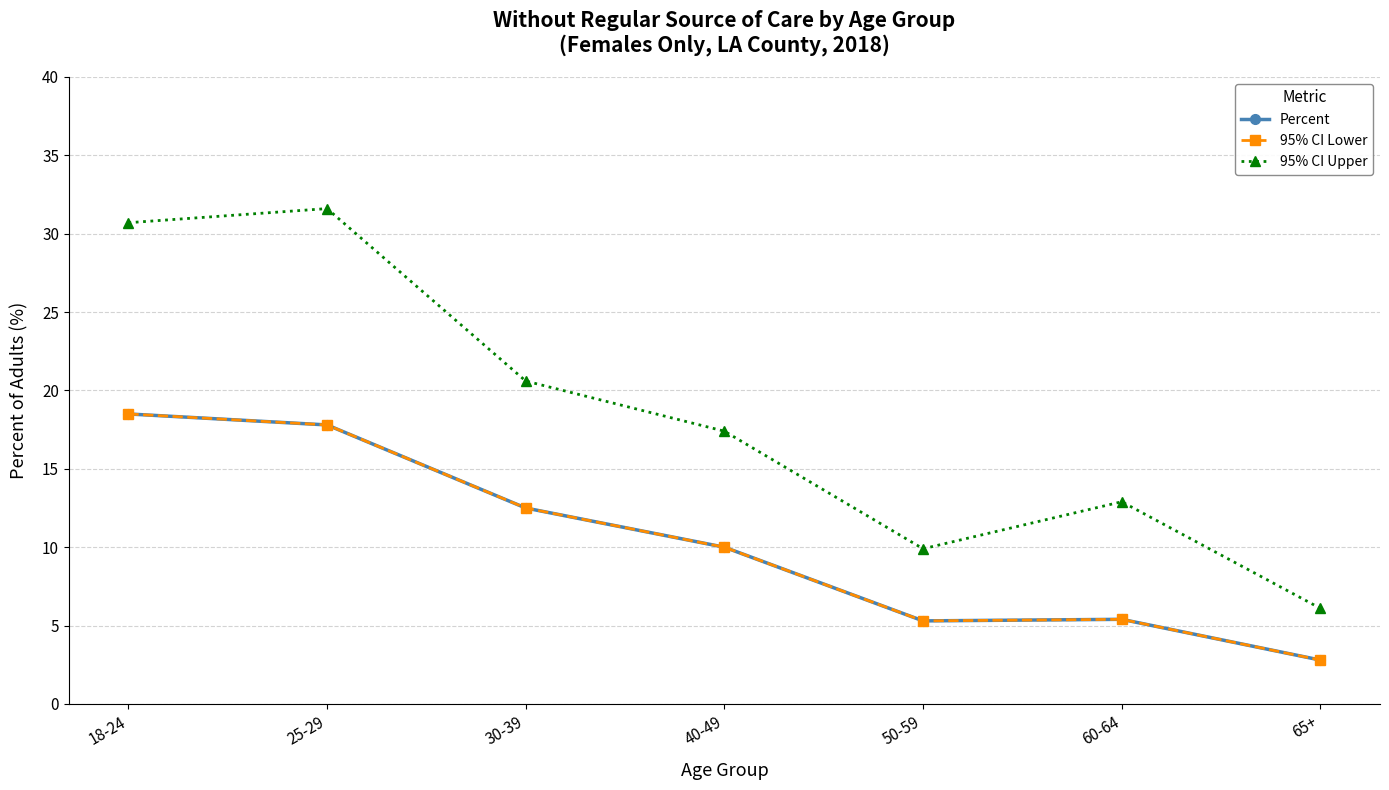

What position from the right is 18-24?

7